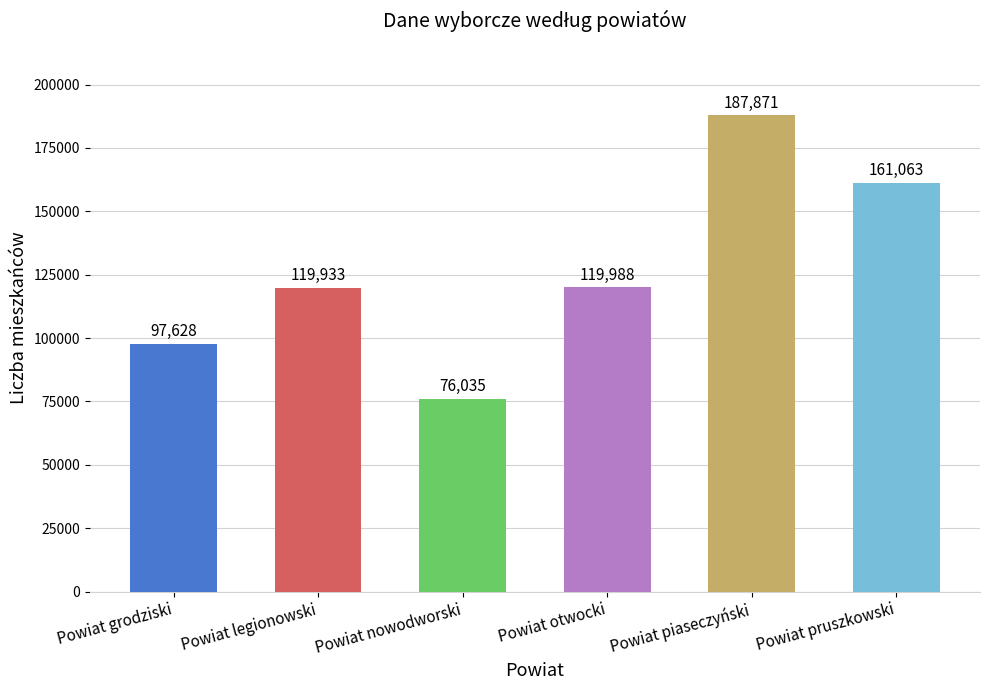

How many bars are there in each group?

6